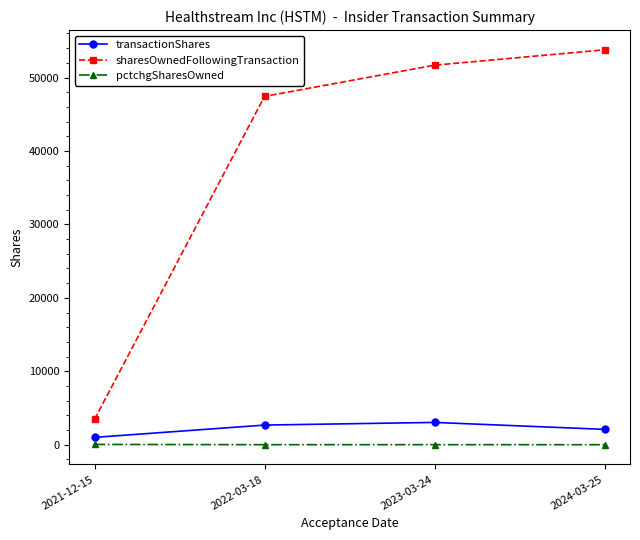

How many values in the pctchgSharesOwned series are below 6?

1